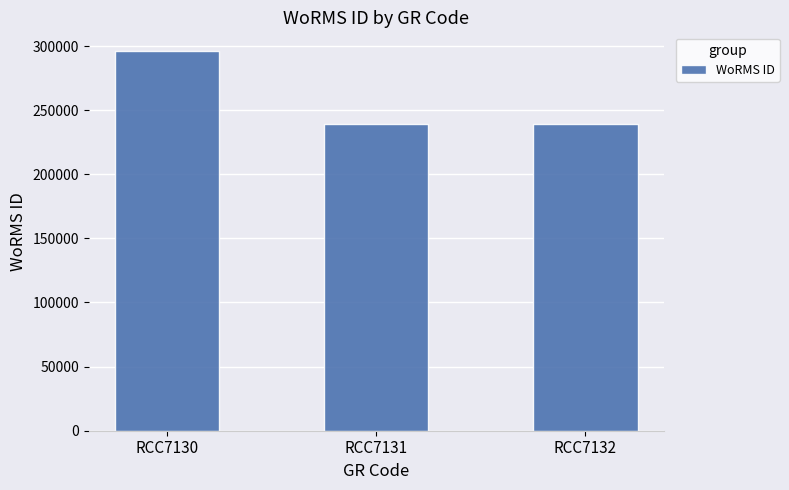

True or false: the data shows 421665 at RCC7130.

False